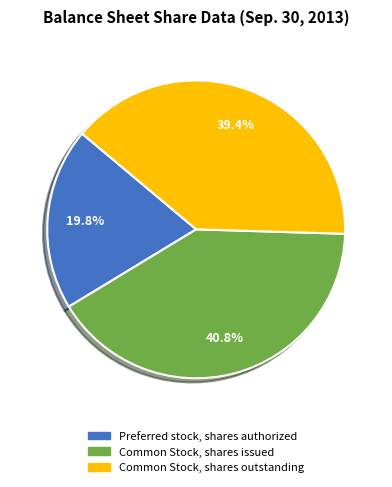

To the nearest percent, what percentage of the pie is Common Stock, shares outstanding?

39%